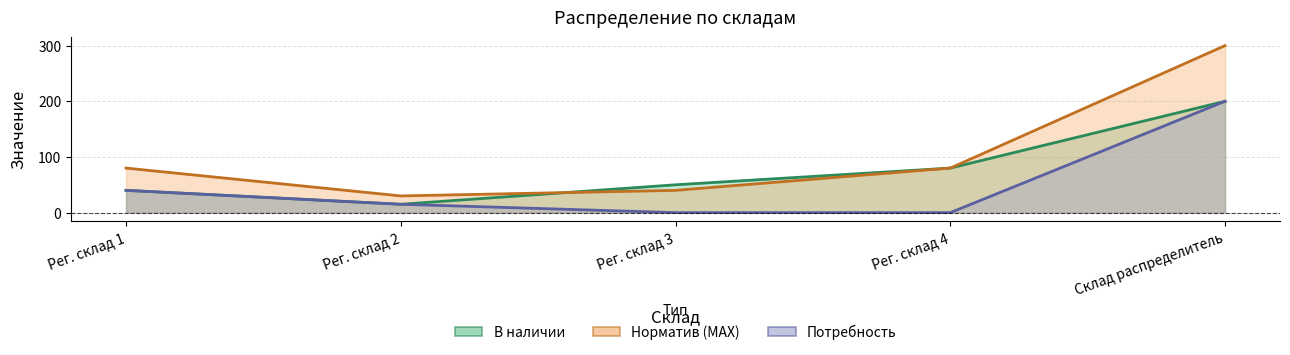

At which label is Норматив (MAX) closest to 165?

Рег. склад 1